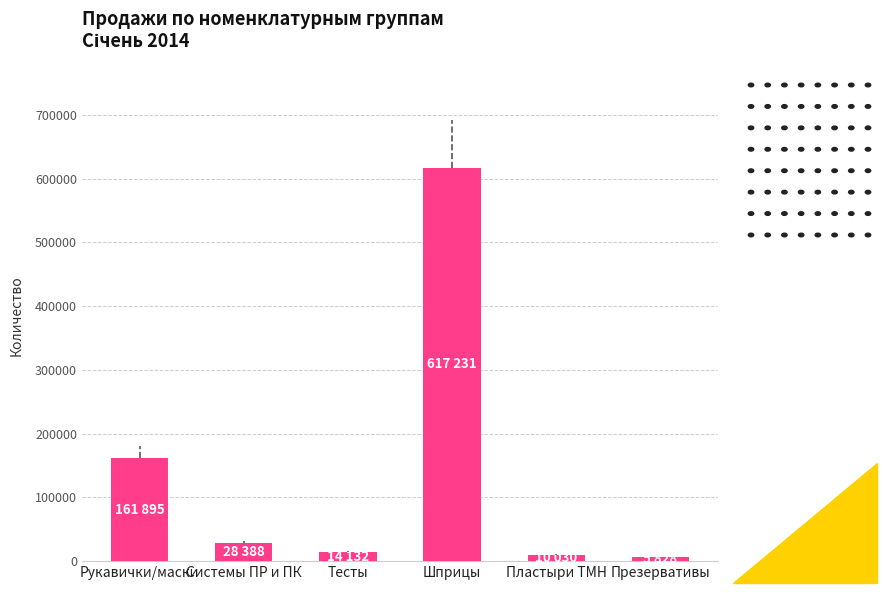

What is the greatest value displayed?

617231